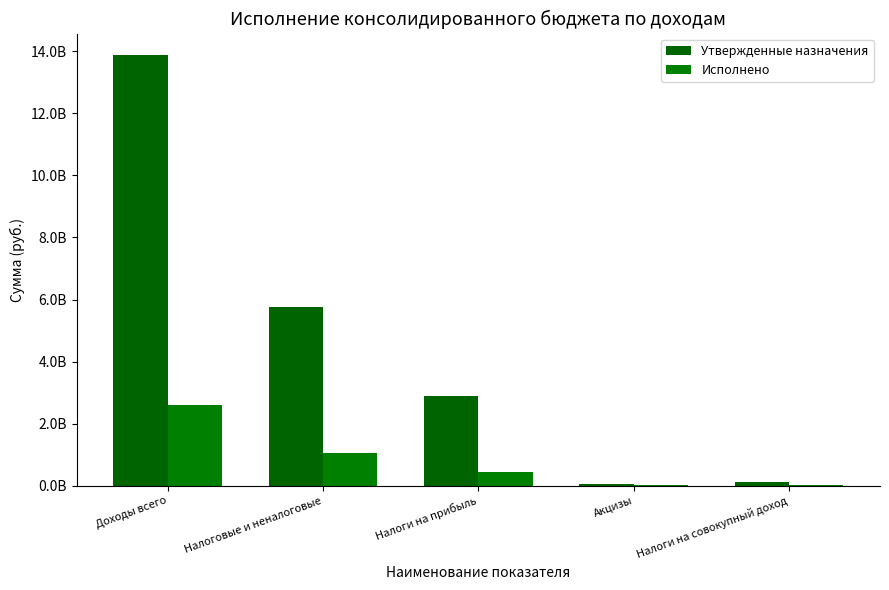

Does the chart contain stacked bars?

No